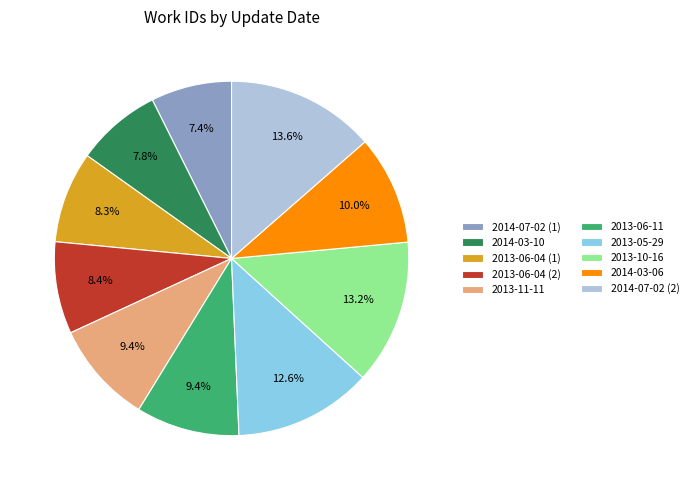

How many slices are in this pie chart?

10